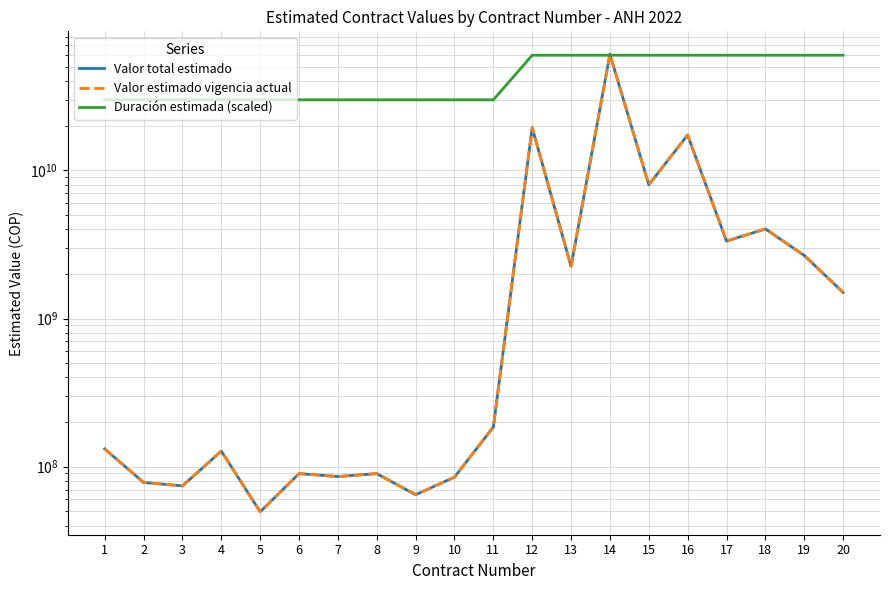

True or false: Duración estimada (scaled) and Valor total estimado cross at least once.

True